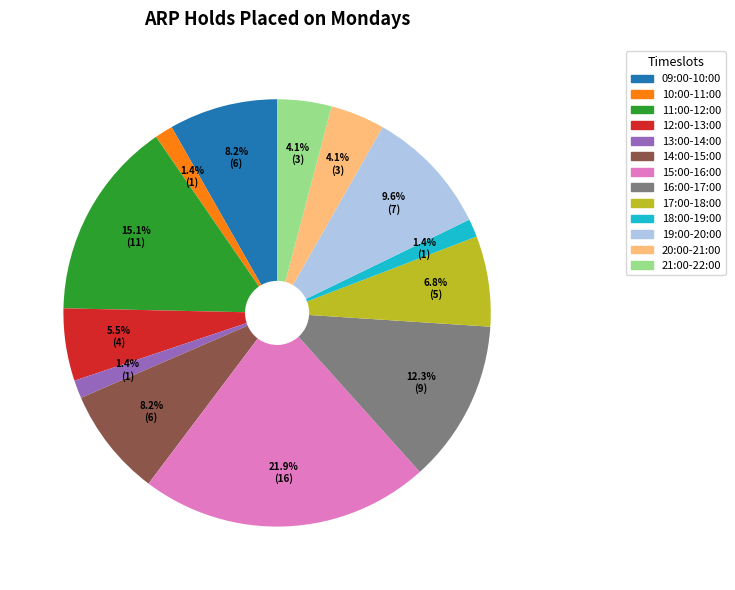

To the nearest percent, what portion does 16:00-17:00 represent?

12%